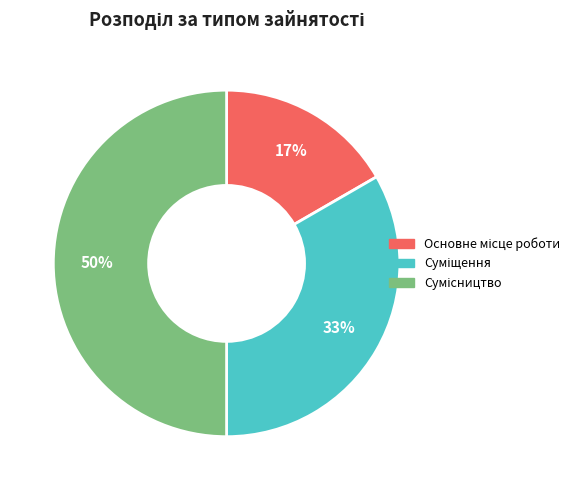

To the nearest percent, what is the difference between the largest and smallest slice percentages?

33%